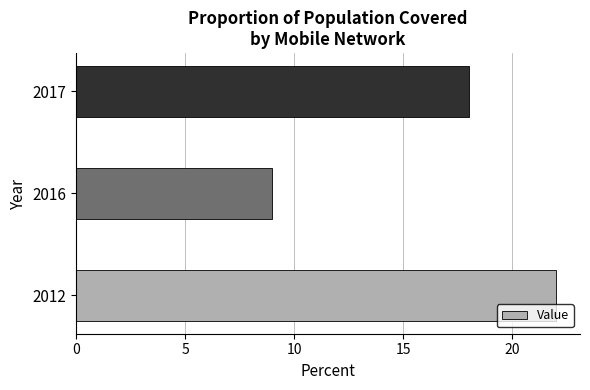

What is the greatest value displayed?

22